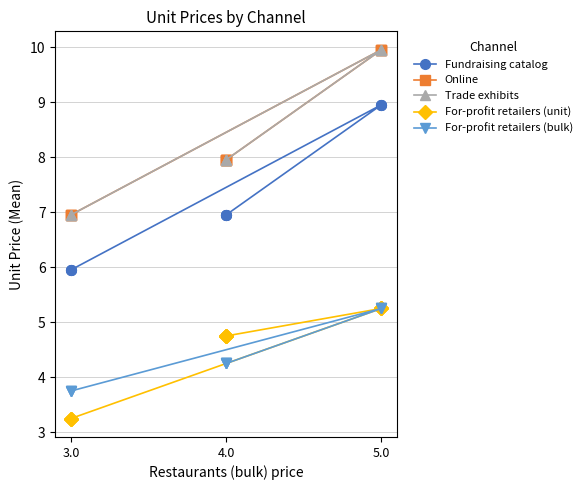

What is the difference between the highest and lowest values at 5?

4.7